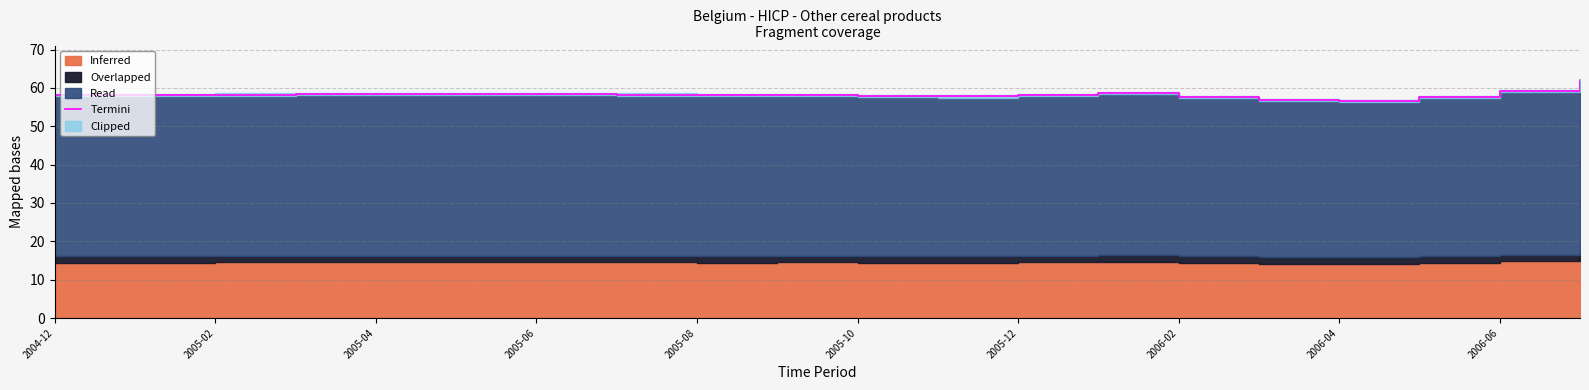

Reading right to left, transcribe all the data shown in this chart.

62.1	59.3	57.6	56.7	56.8	57.7	58.7	58.2	57.8	57.9	58.2	58.2	58.3	58.4	58.3	58.4	58.3	58.3	58.1	58.2